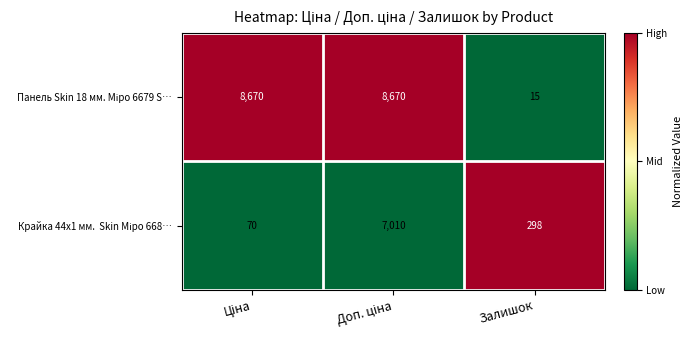

Which category has the lowest value across all series?

Залишок